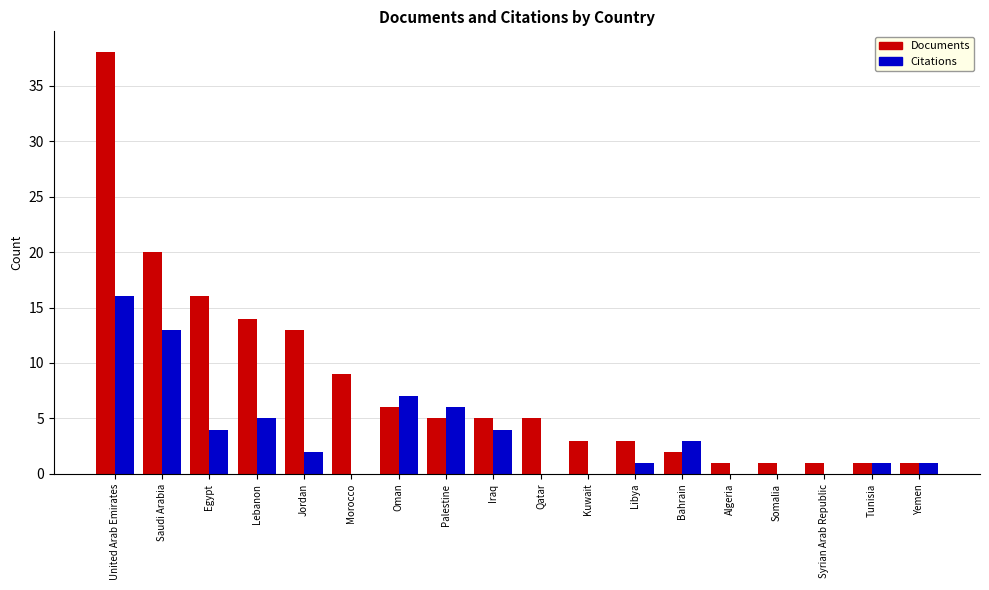

What is the average value of the Citations series?

4